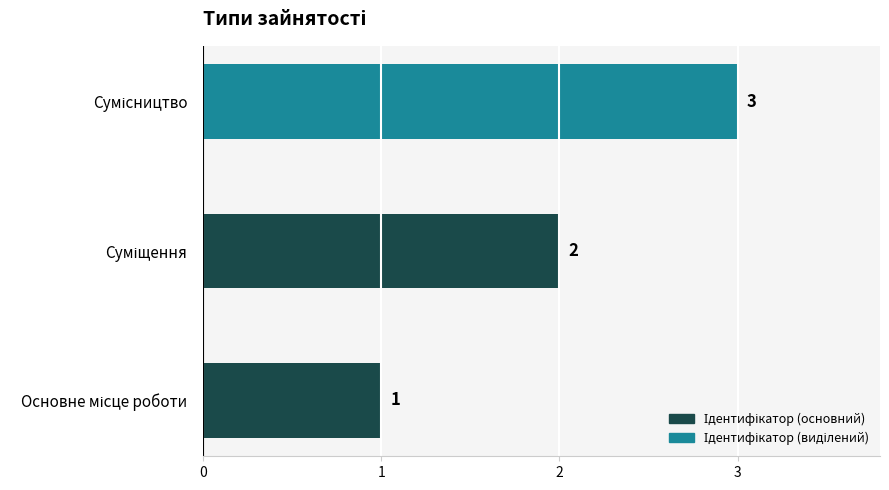

What is the maximum value shown in the chart?

3